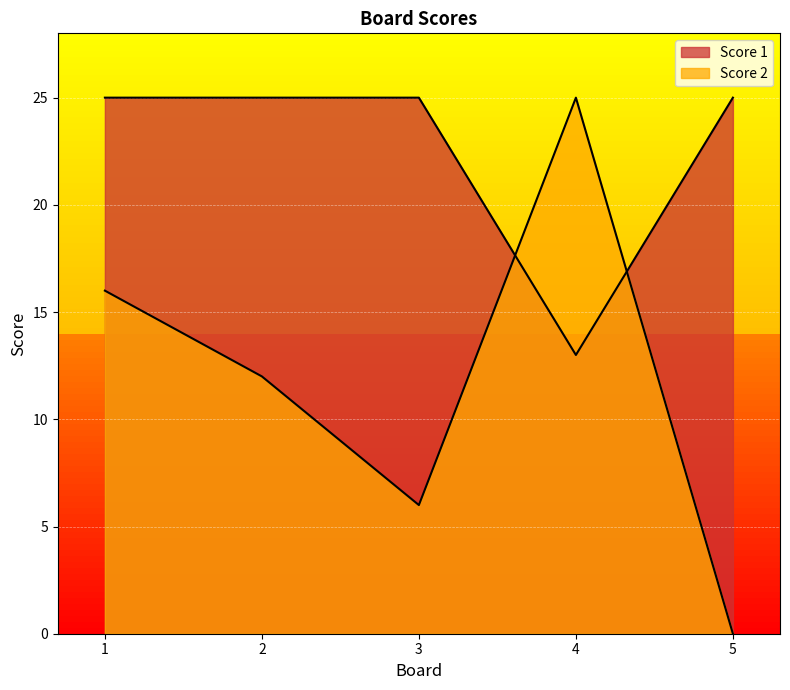

How many data points does each series have?

5